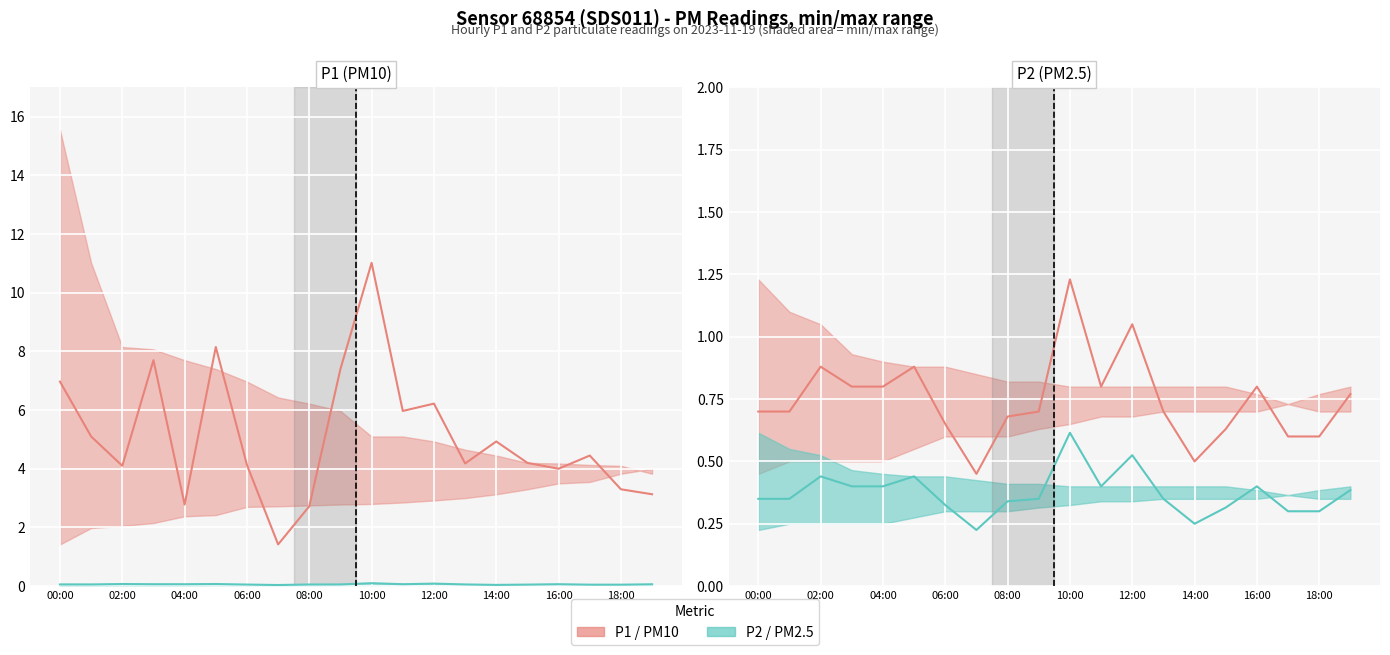

Which has a higher value, 06:00 or 02:00?

06:00